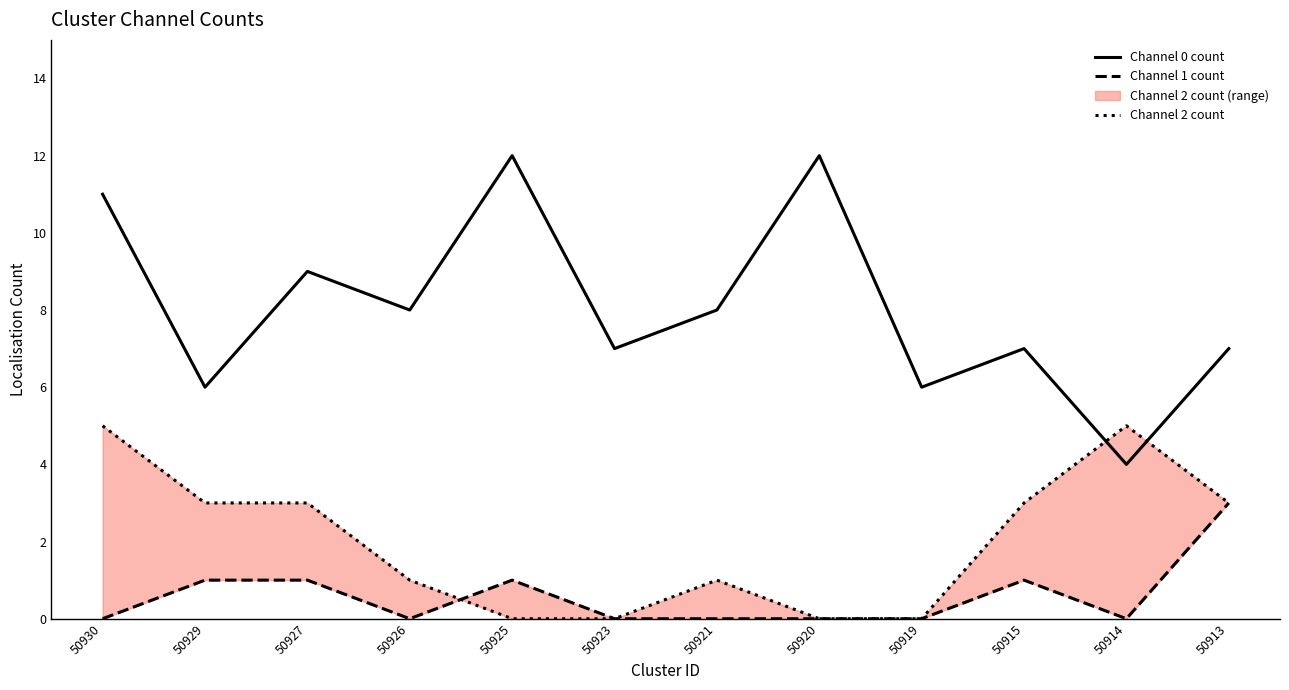

Rank the series at 50914 from lowest to highest value.

Channel 1 count, Channel 0 count, Channel 2 count